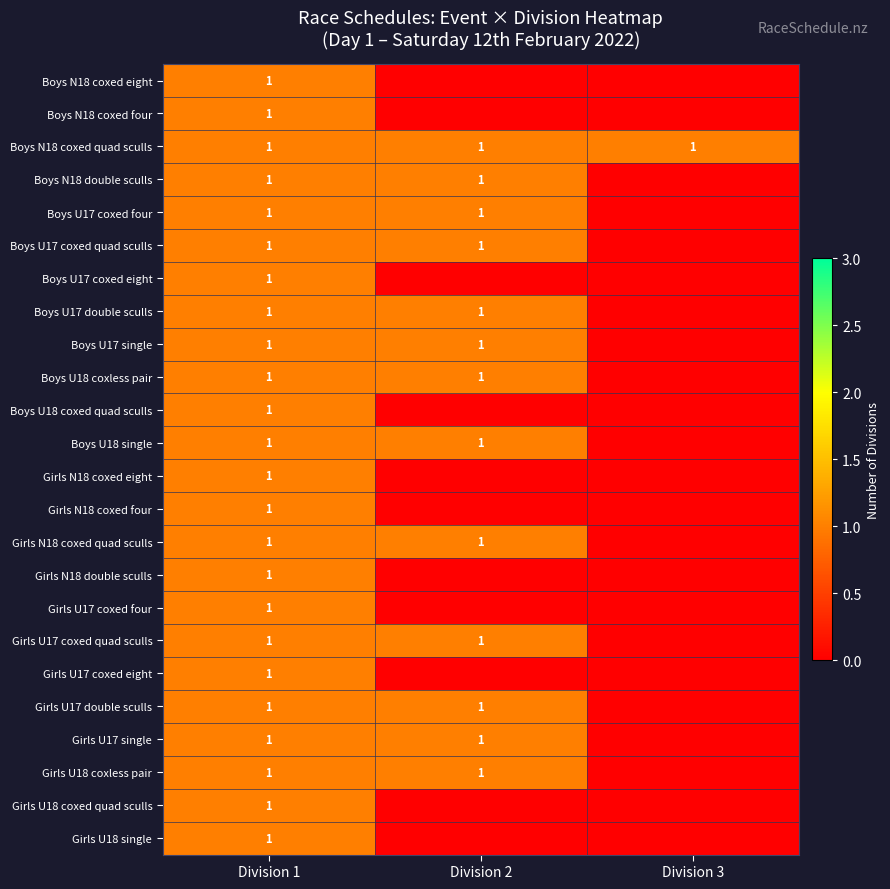

Count the number of categories in the chart.

3